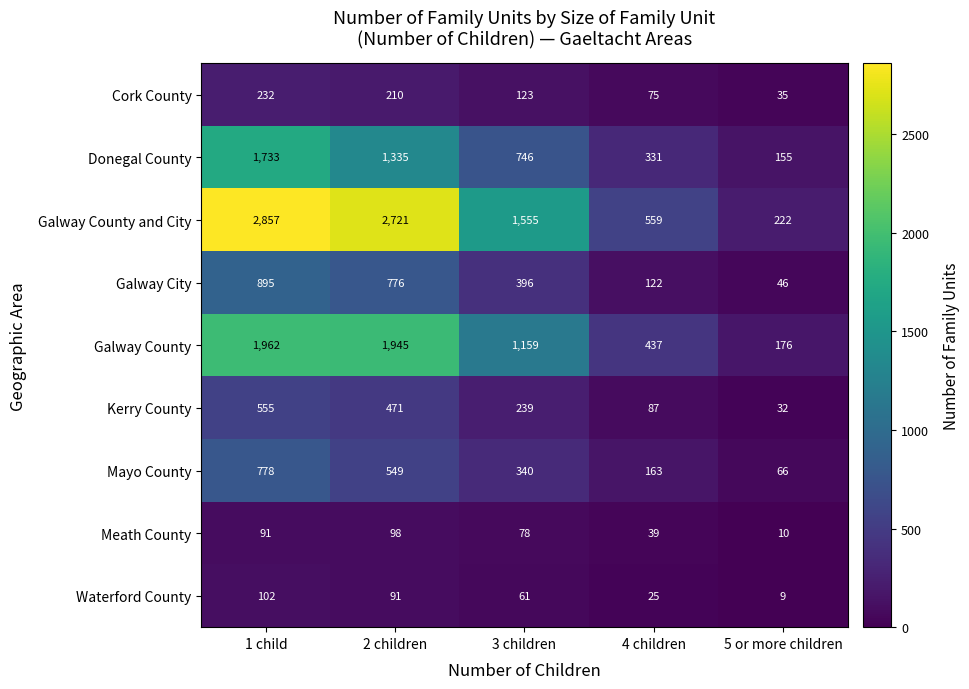

Is it true that Waterford County equals 25 at 4 children?

True